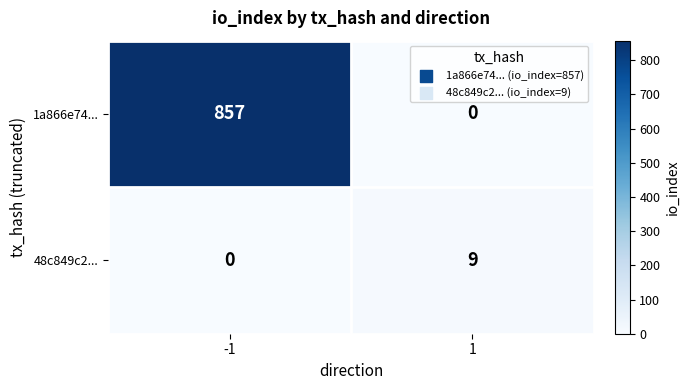

At how many categories does at least one series exceed 554?

1